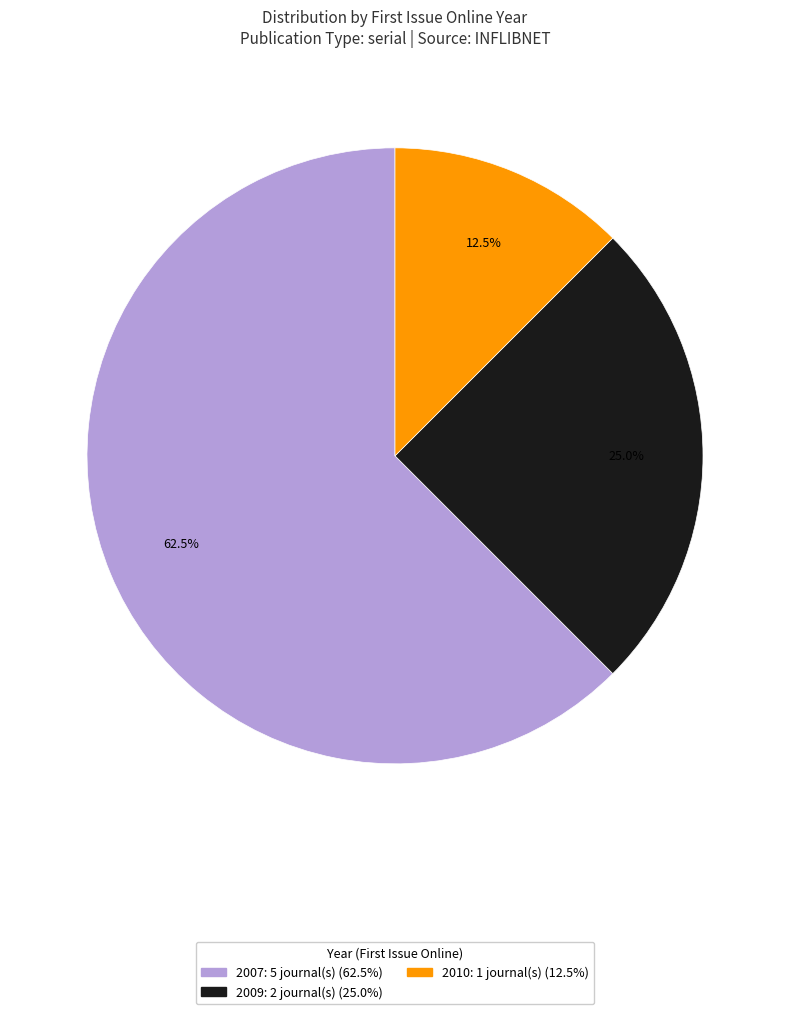

Does any single category account for the majority?

Yes